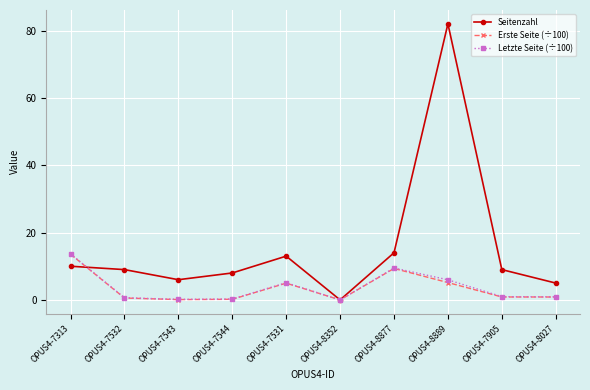

What are all the series names shown in the legend?

Seitenzahl, Erste Seite (÷100), Letzte Seite (÷100)